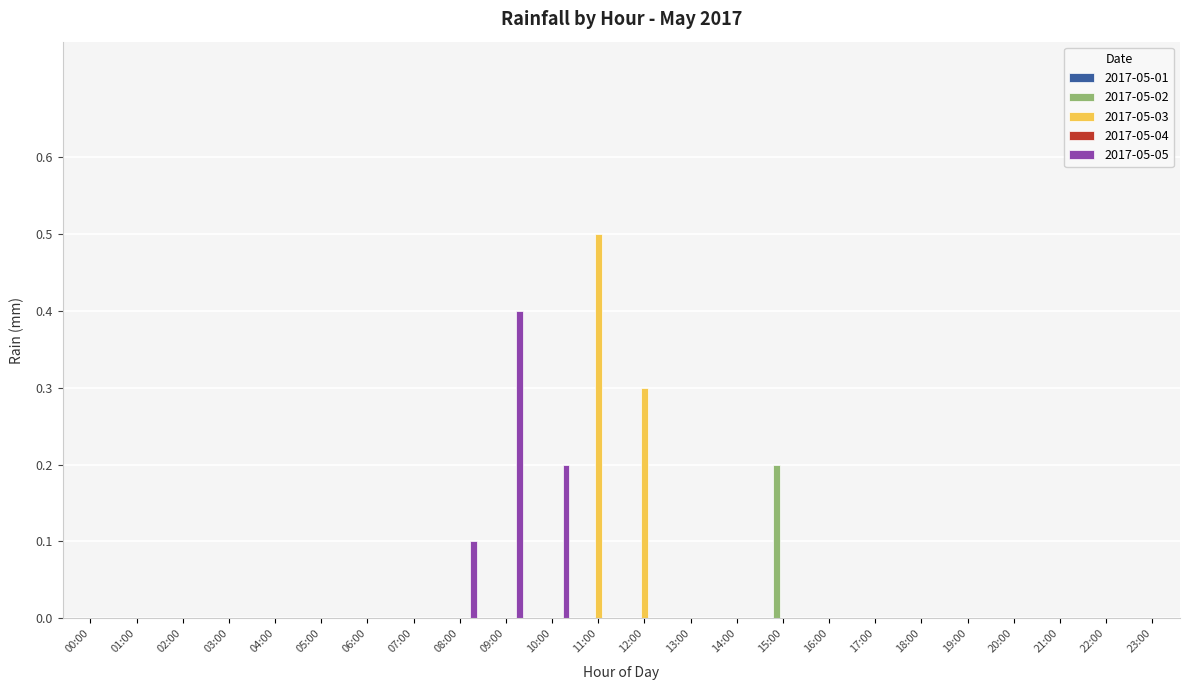

True or false: 2017-05-03 has a value of -0.3 at 18:00.

False